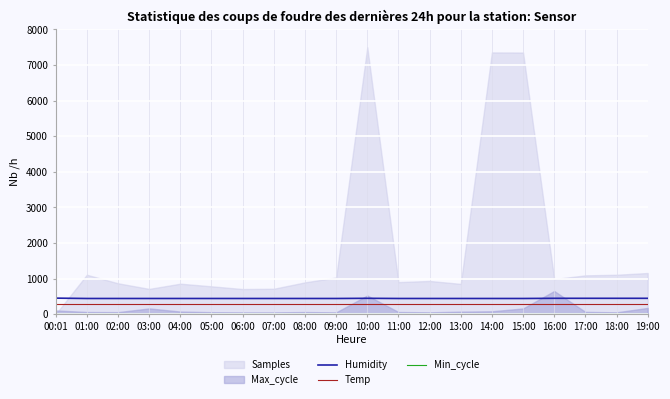

At which label is Temp closest to 292?

00:01